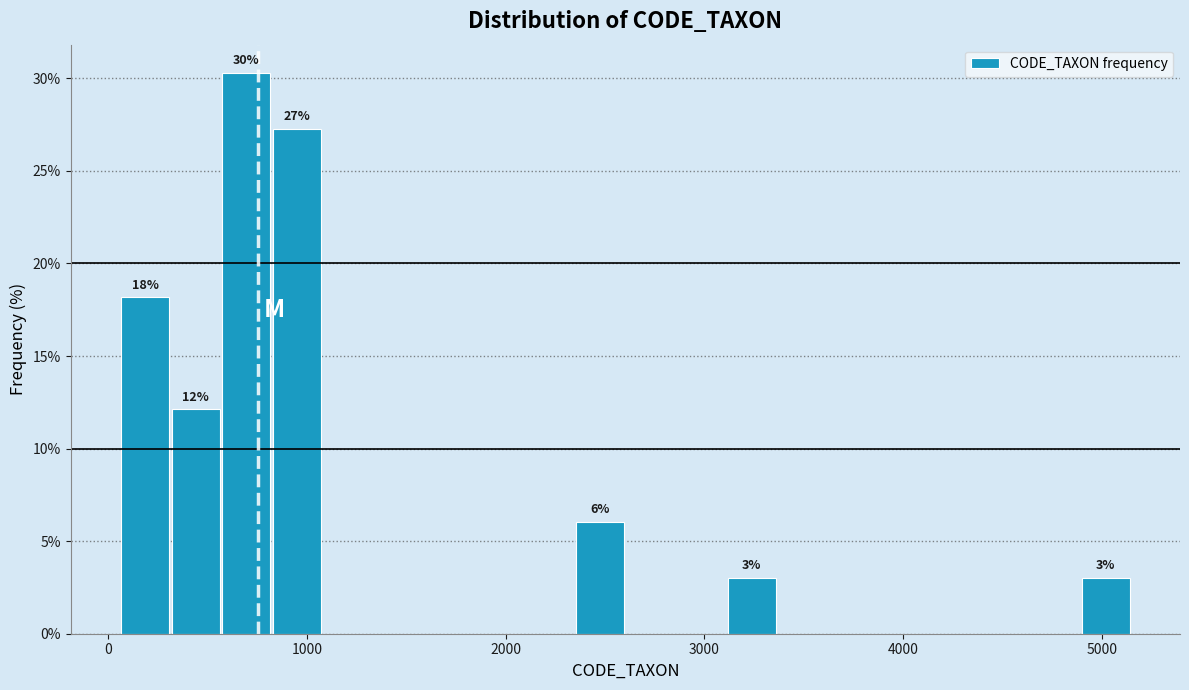

Read against the x-axis, roughly where is the centre of the tallest bar?

700